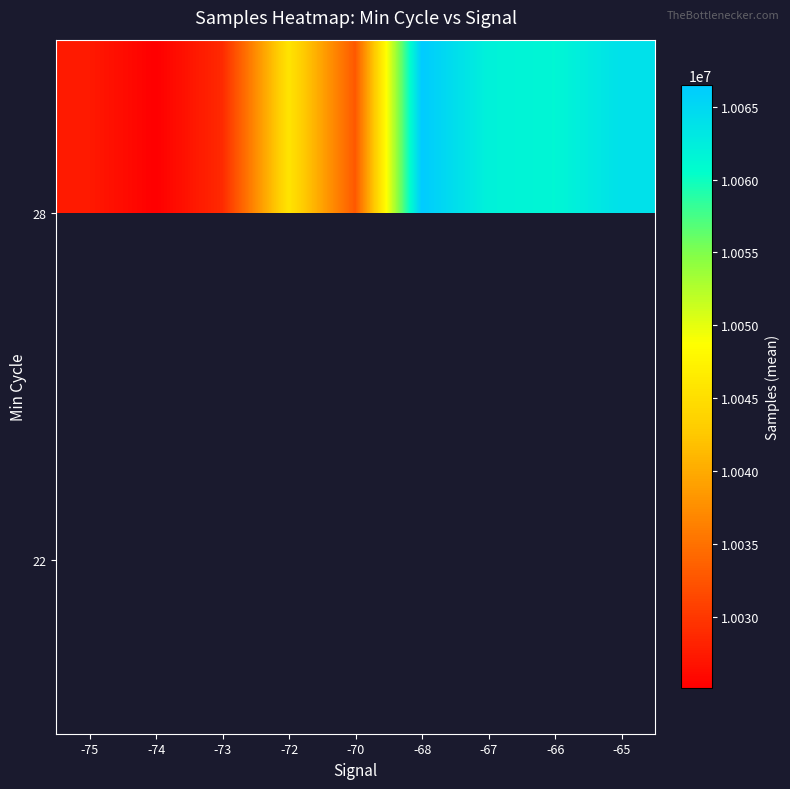

Read the 28 value at -70.

10032891.0